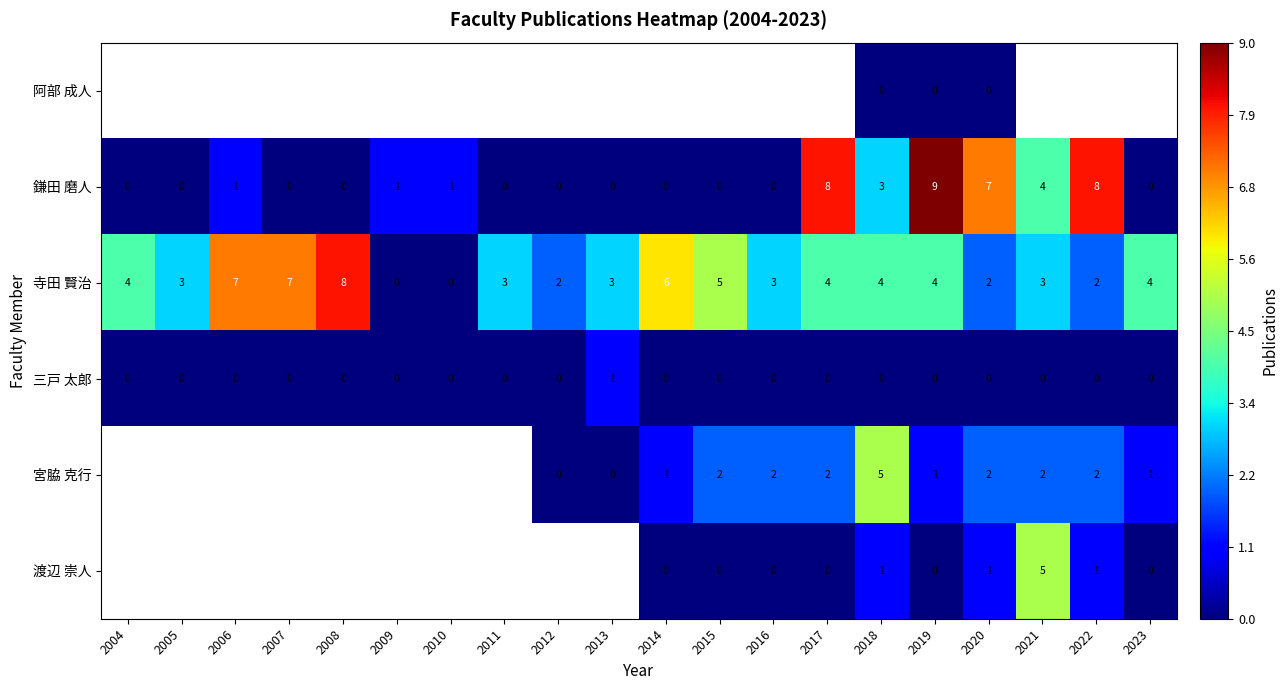

Where is 鎌田 磨人 nearest to the value 4?

2021